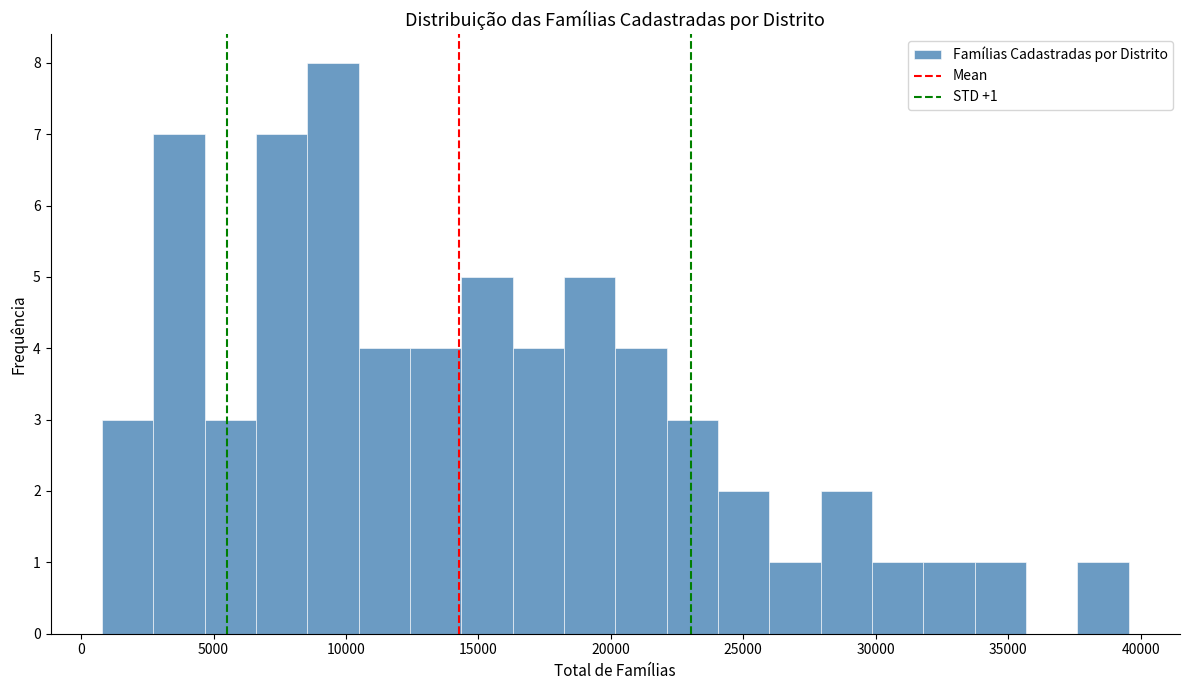

Read against the x-axis, roughly where is the centre of the tallest bar?

9500